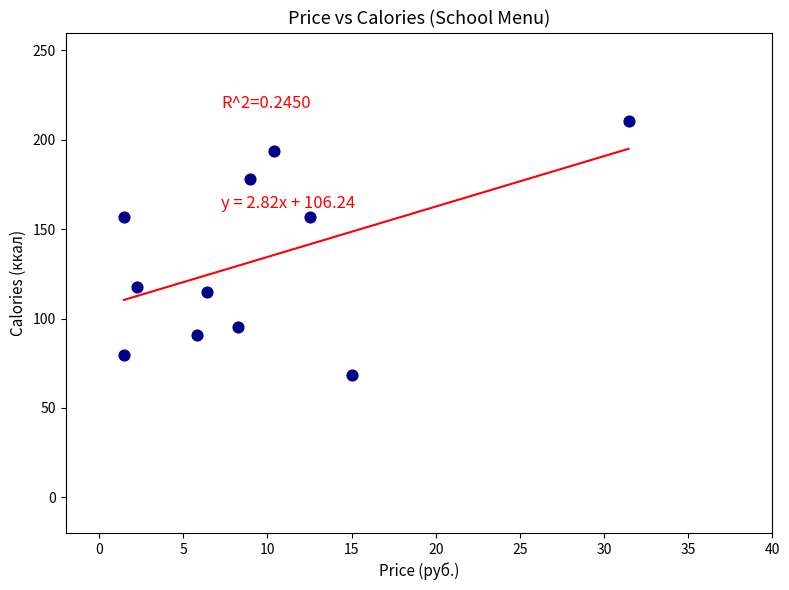

What is the range of Y values (max minus min)?

142.1